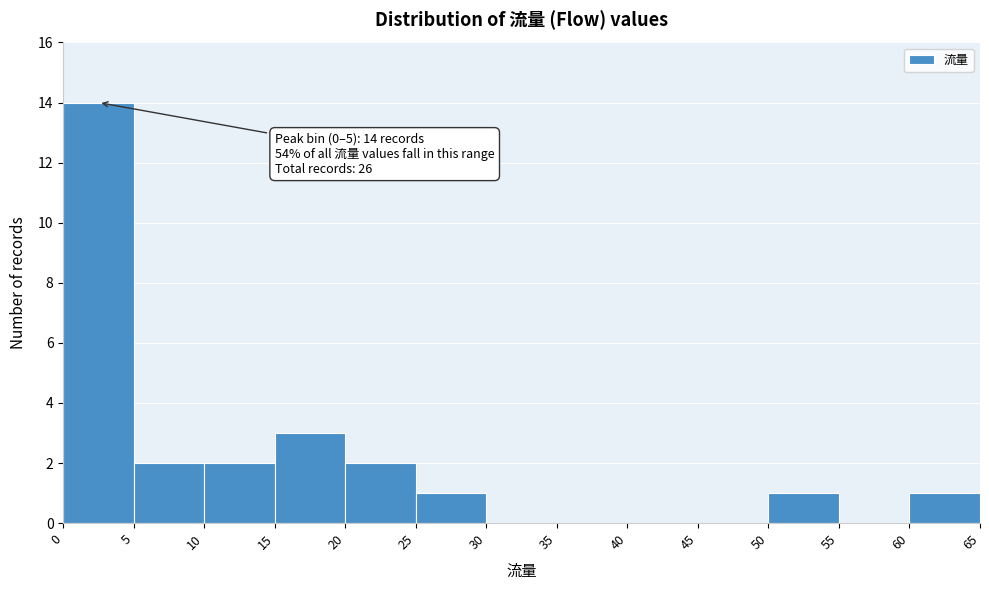

Which range on the x-axis has the tallest bar?

0 to 5